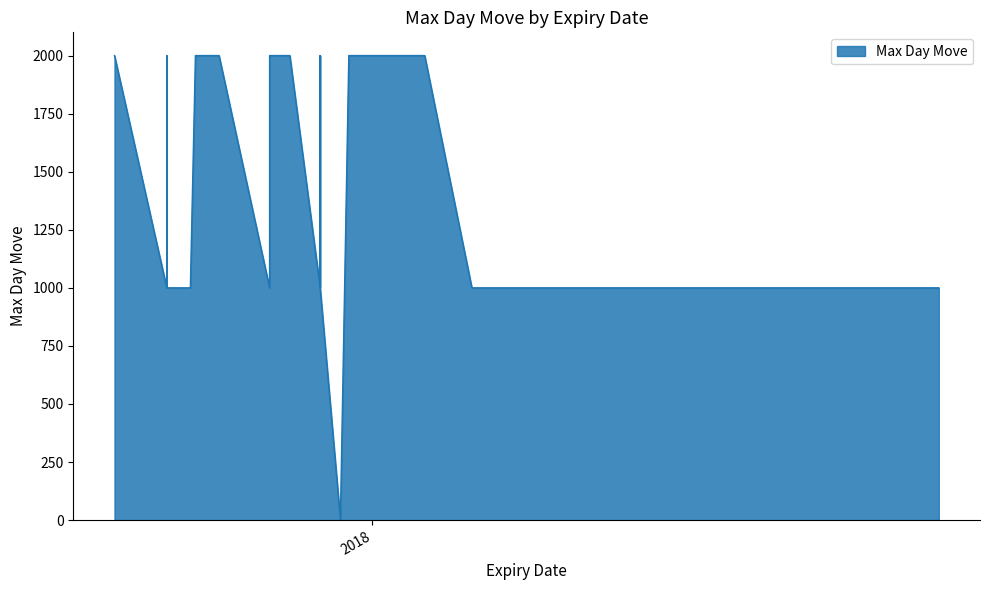

Approximately how many times larger is the value at 2018-02-01 compared to 2017-09-01?

2.0